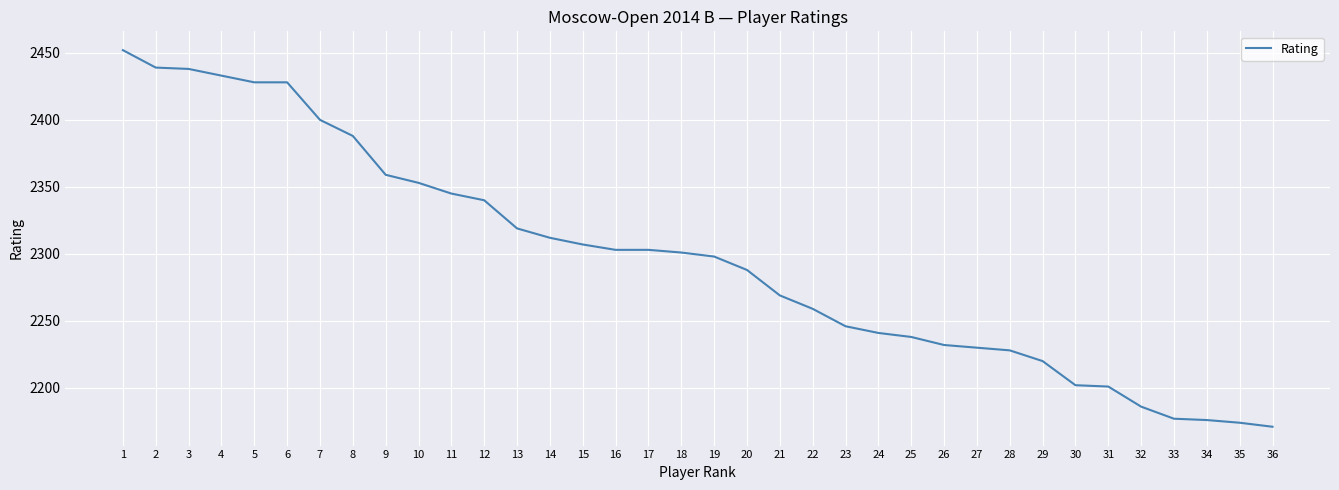

What is the difference between the maximum and minimum values?

281